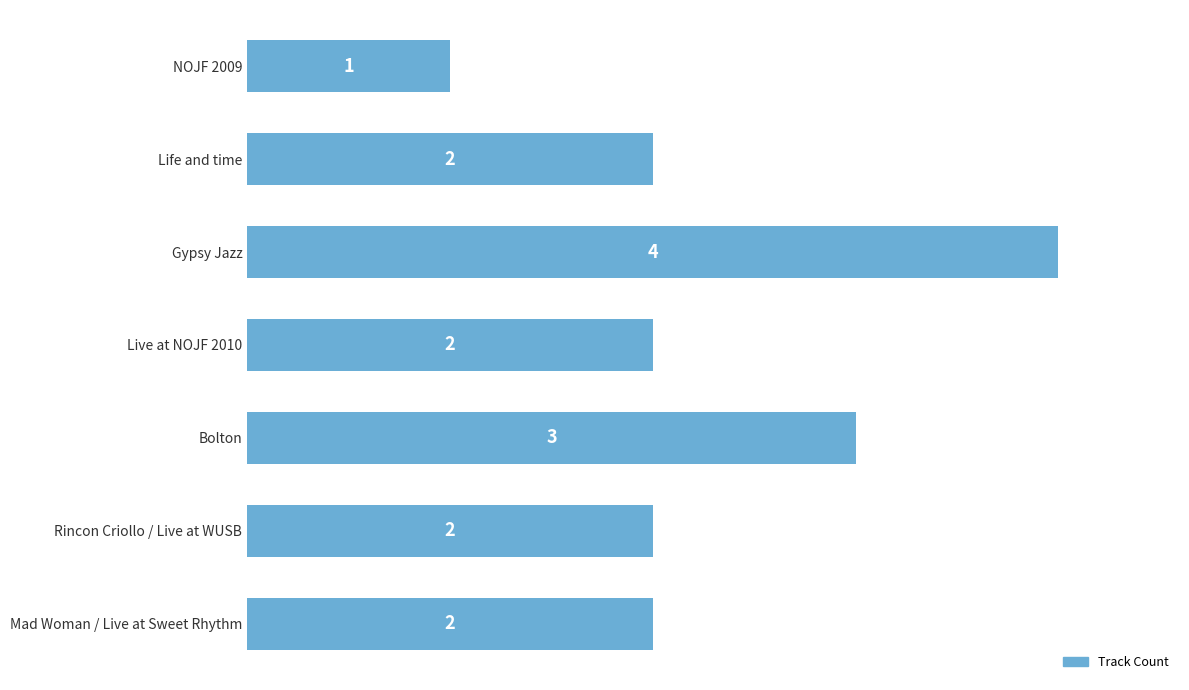

Which category has the highest value across all series?

Gypsy Jazz